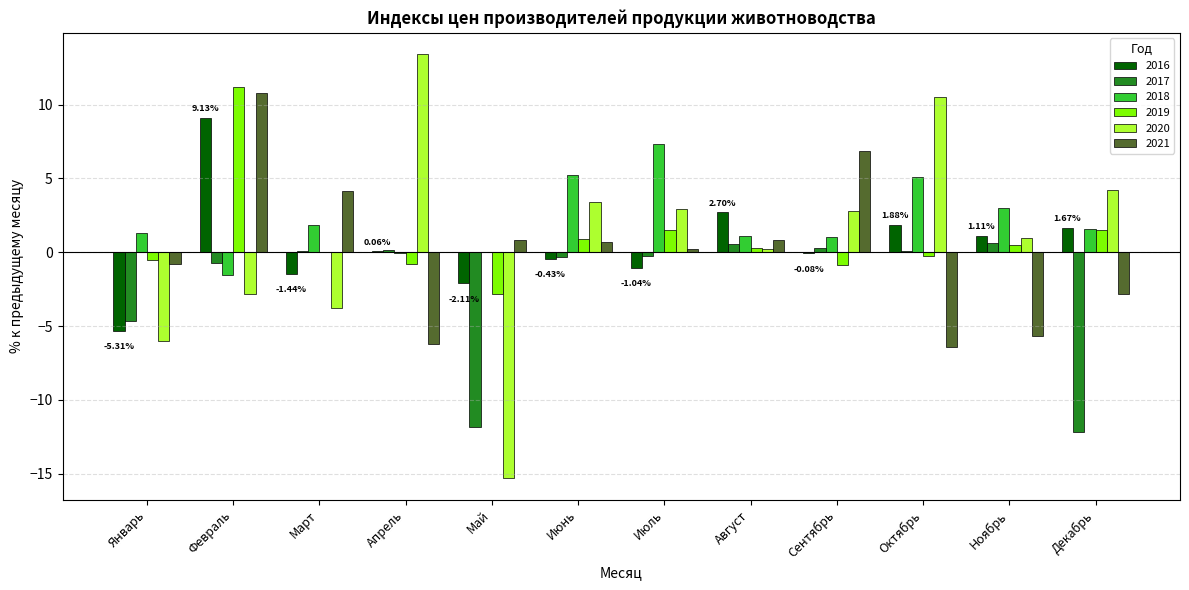

What is the sum of all 2016 values?

6.1